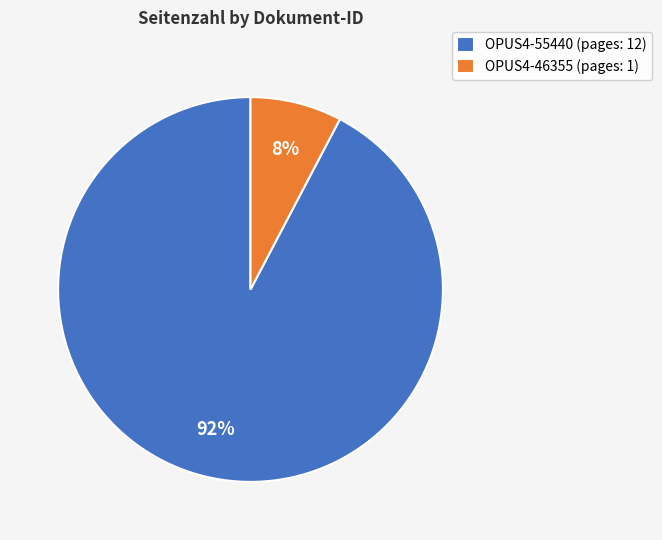

Which slice is the largest?

OPUS4-55440